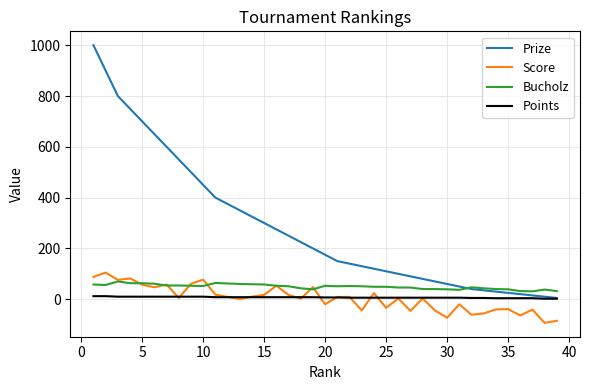

Which series has the largest total across all categories?

Prize